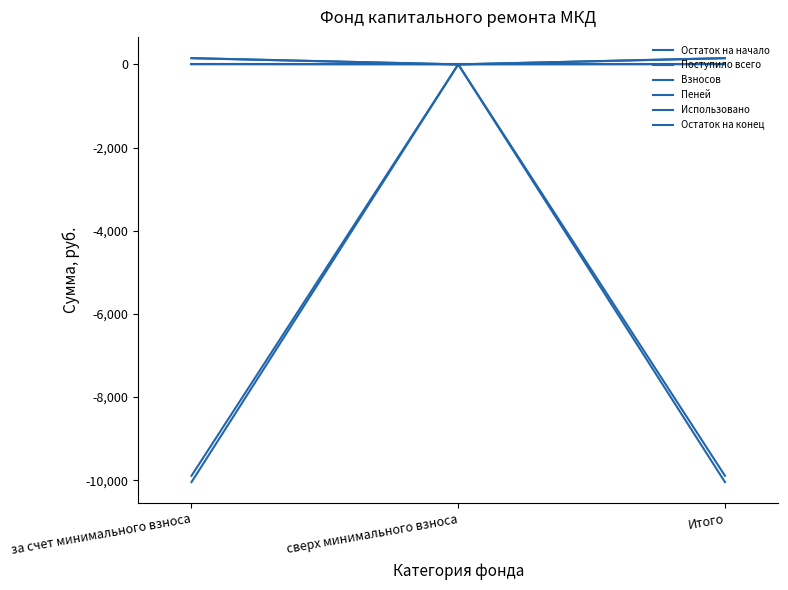

The Остаток на начало series shows 5372.4 at сверх минимального взноса. True or false?

False